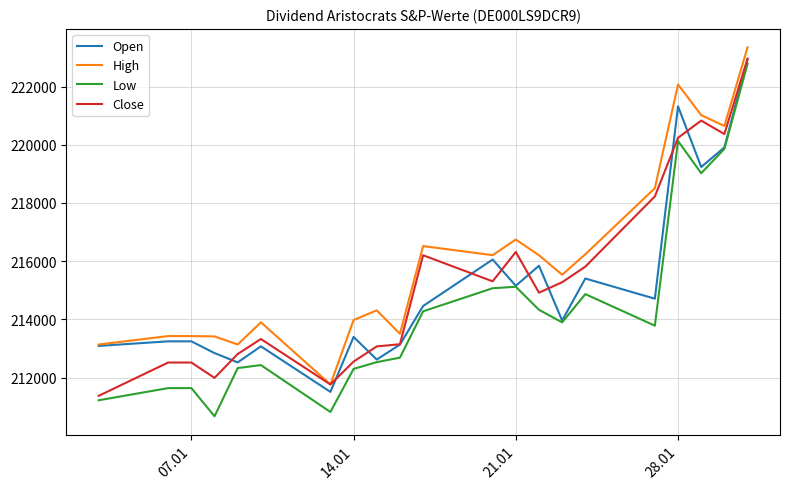

Which series has the largest total across all categories?

High